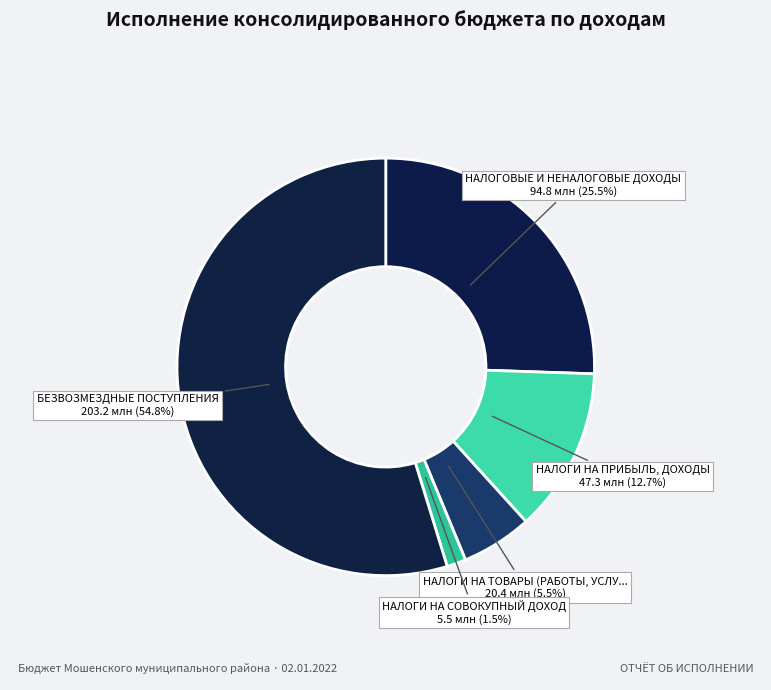

How many segments does this pie chart have?

5